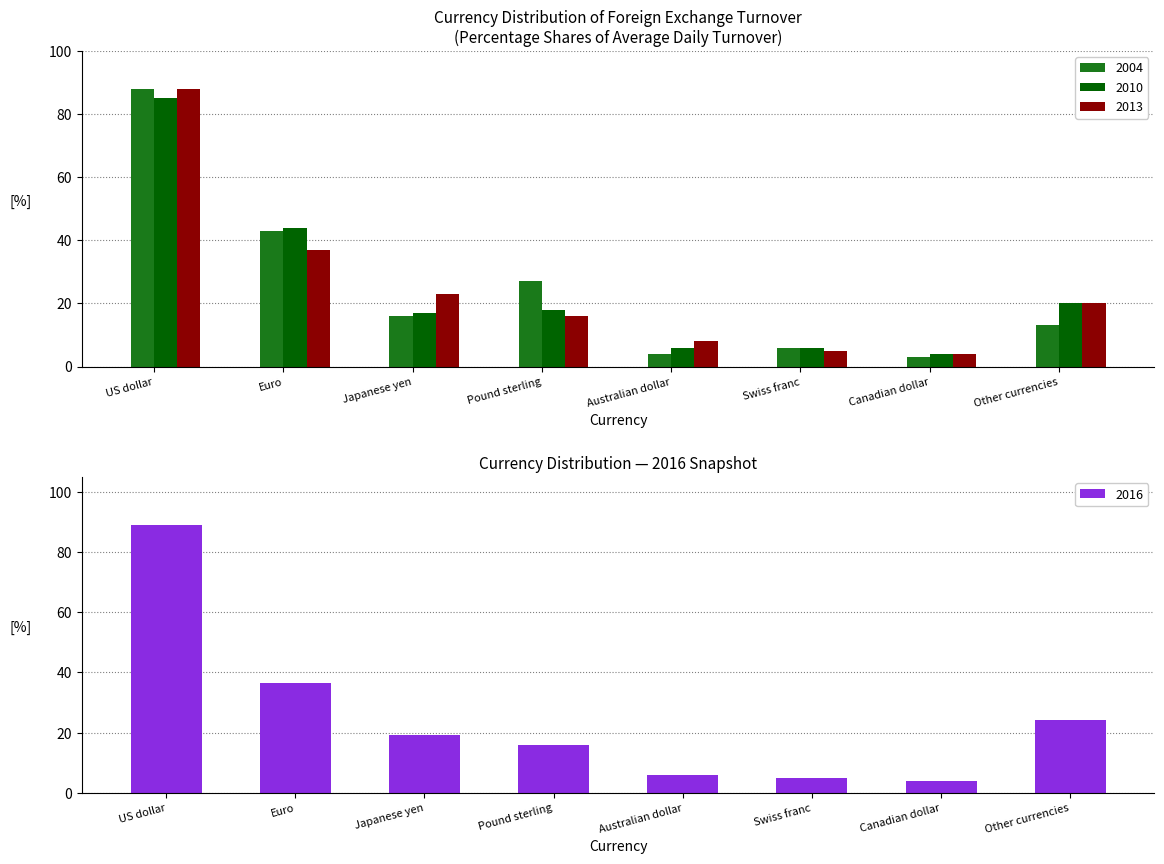

Is it true that 2016 equals 56.5 at Euro?

False